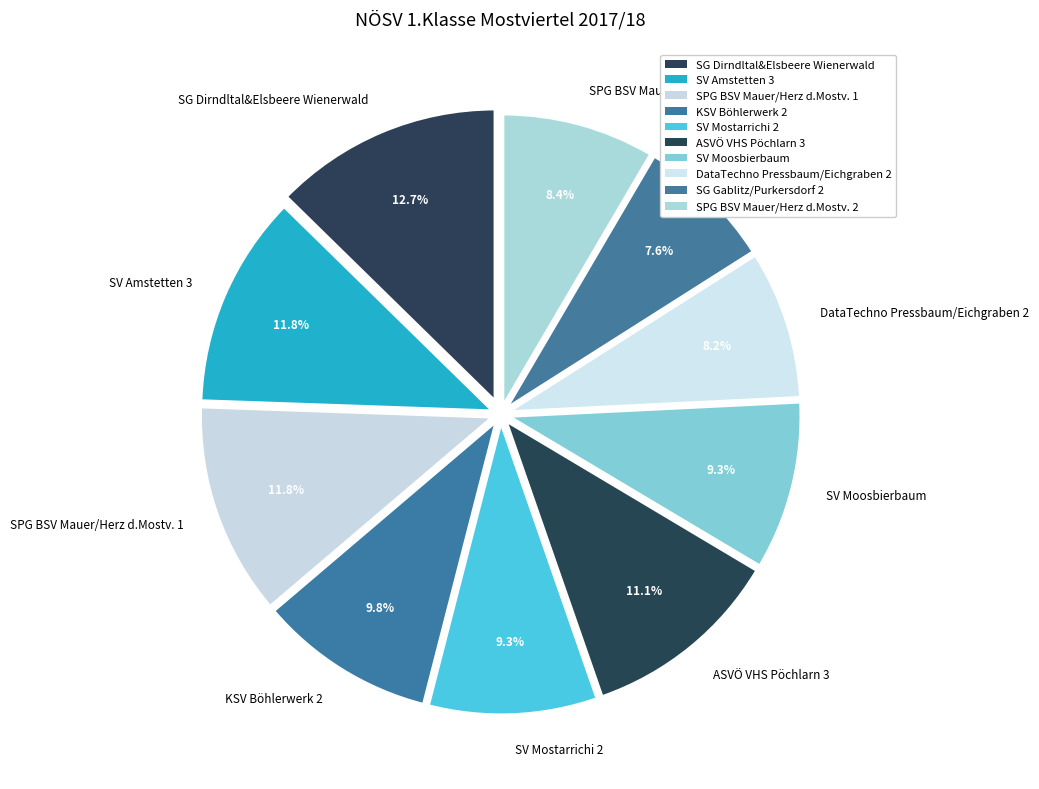

What percentage is the DataTechno Pressbaum/Eichgraben 2 slice, to the nearest percent?

8%